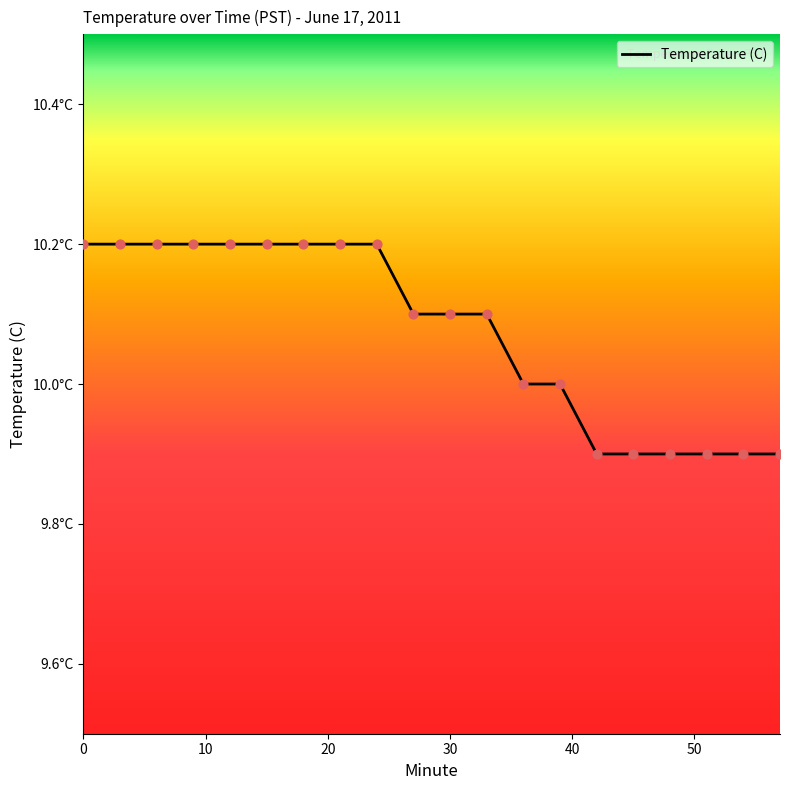

Does the chart have visible grid lines?

No